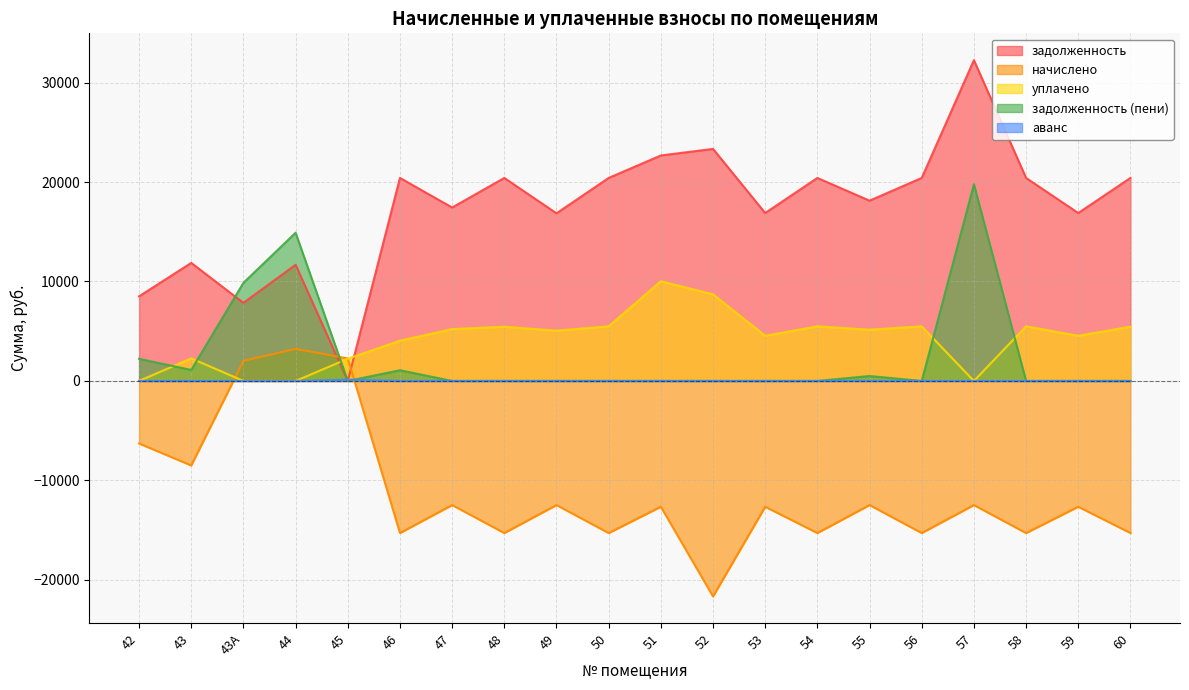

True or false: начислено has more than 0 points higher than both neighbors.

True